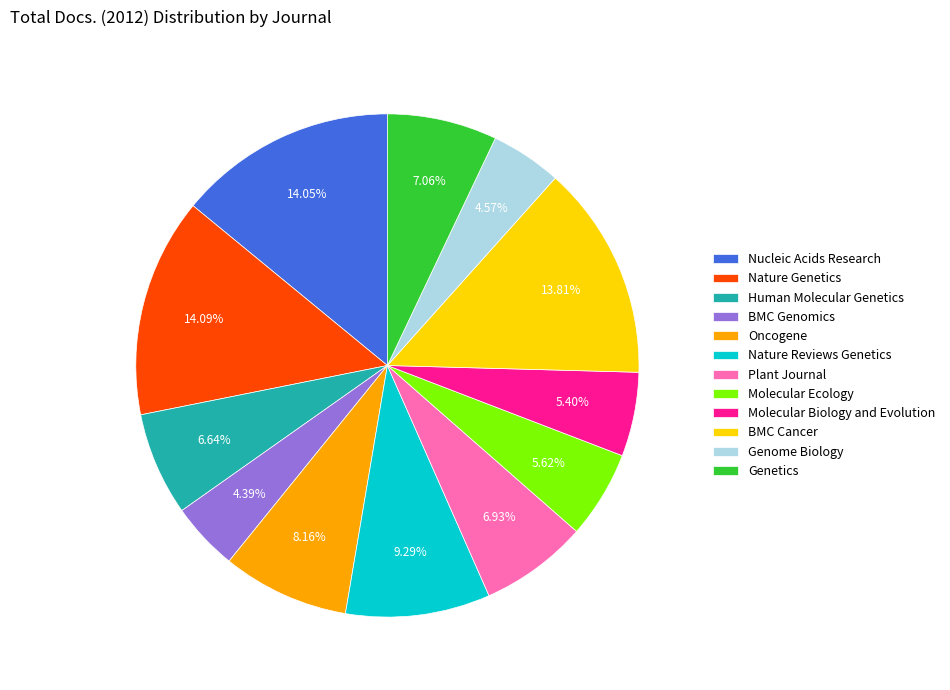

Which has a higher value, Nature Genetics or Molecular Ecology?

Nature Genetics